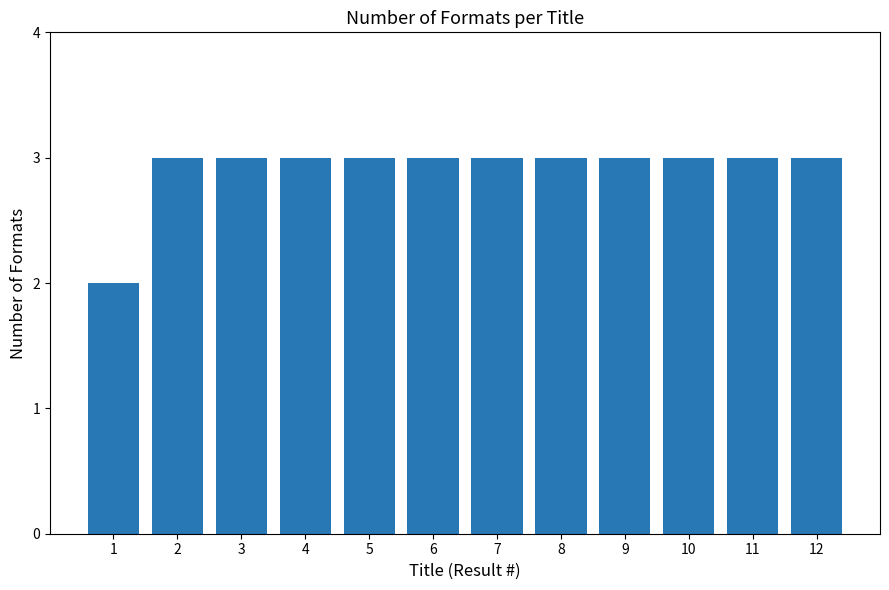

What is the ratio of the value at 5 to the value at 10?

1.0